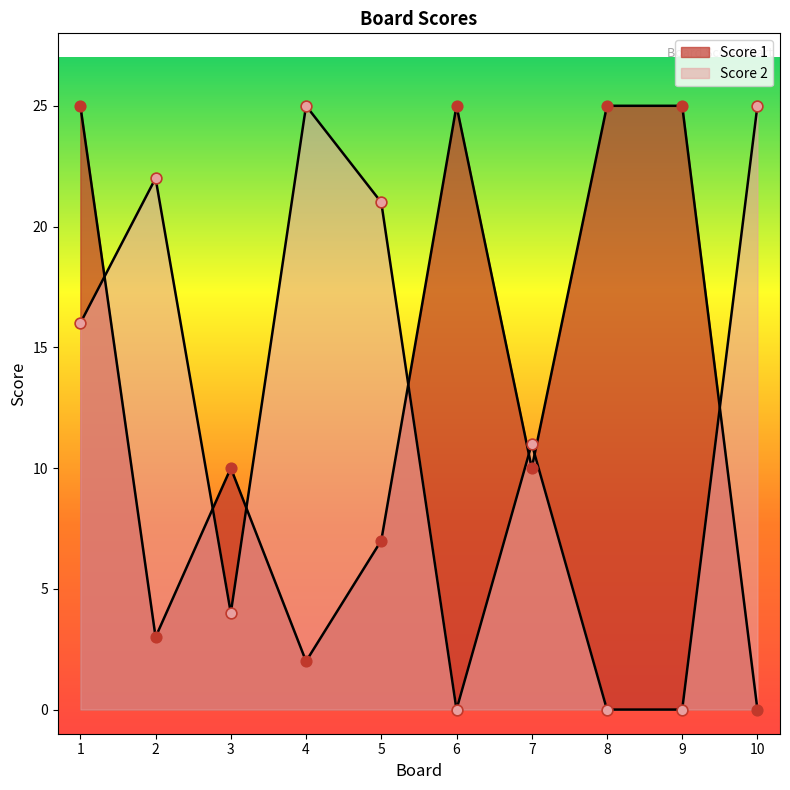

Which series has the widest spread of Y values?

Score 2